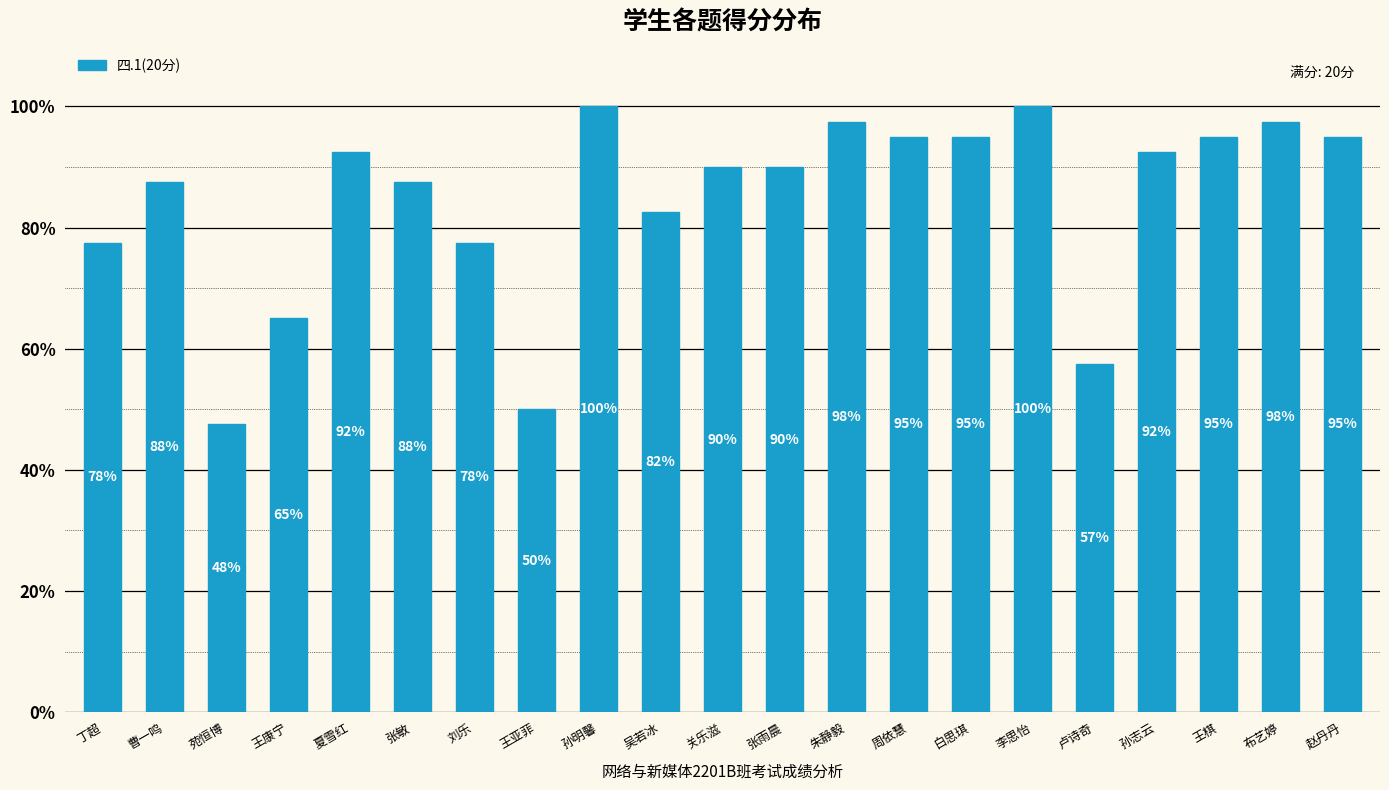

Which has a higher value, 苑恒博 or 周依慧?

周依慧